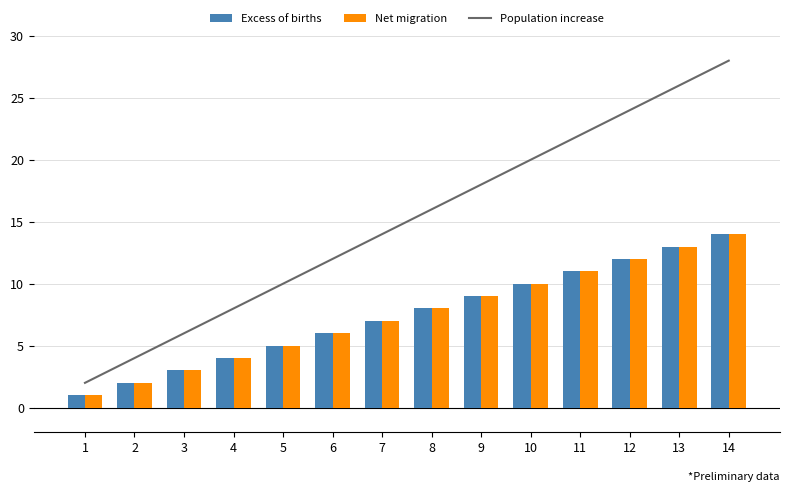

Which series has the largest range (max minus min)?

Population increase